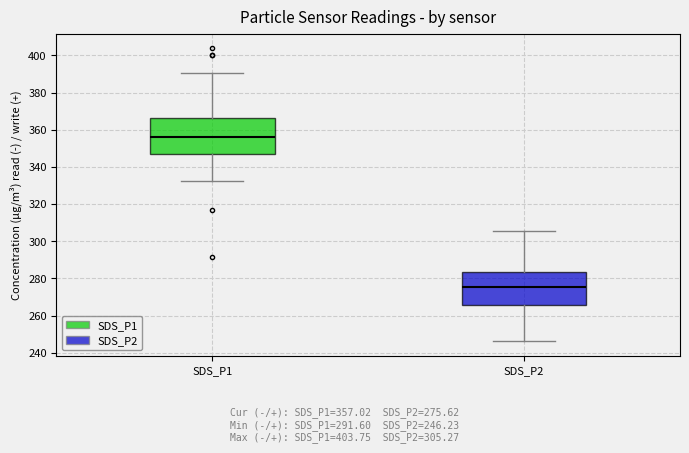

Reading left to right, transcribe this box plot: for each box, give where its median line is, the range the box spans, and where its two whiskers end, as read against the y-axis. The values are not printed on the chart, so give them approximately, as read against the axis.

SDS_P1: median 356, box 348 to 366, whiskers 332 to 390
SDS_P2: median 276, box 266 to 284, whiskers 246 to 306